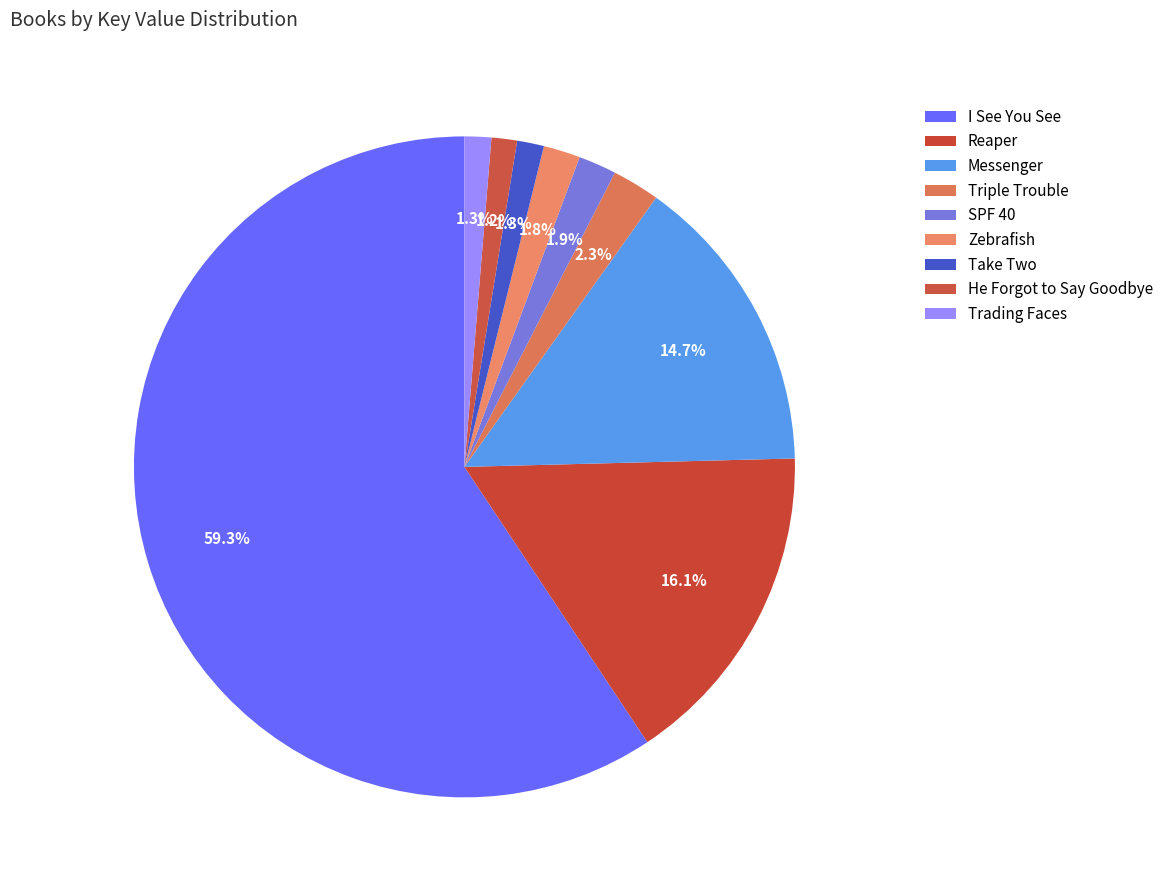

The Take Two slice represents 7% of the pie. True or false?

False